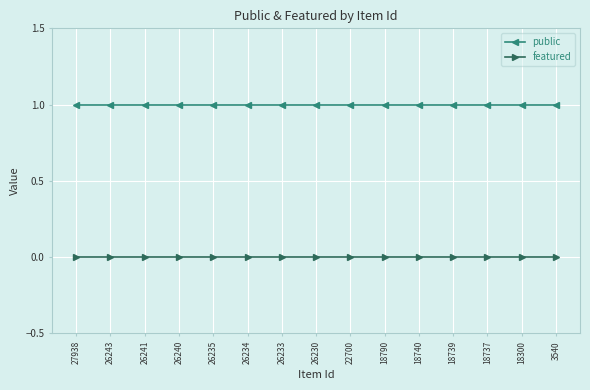

Is it true that public equals 2 at 26243?

False